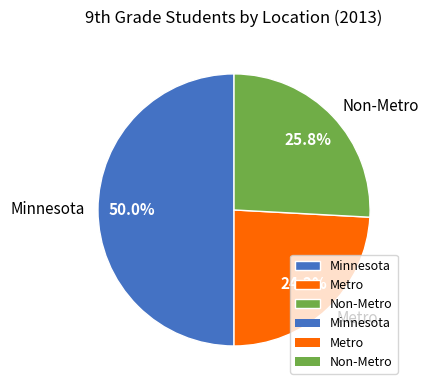

What is the smallest slice in the pie chart?

Metro